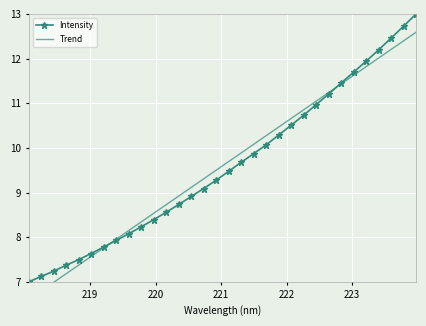

Which series has the largest total across all categories?

Intensity